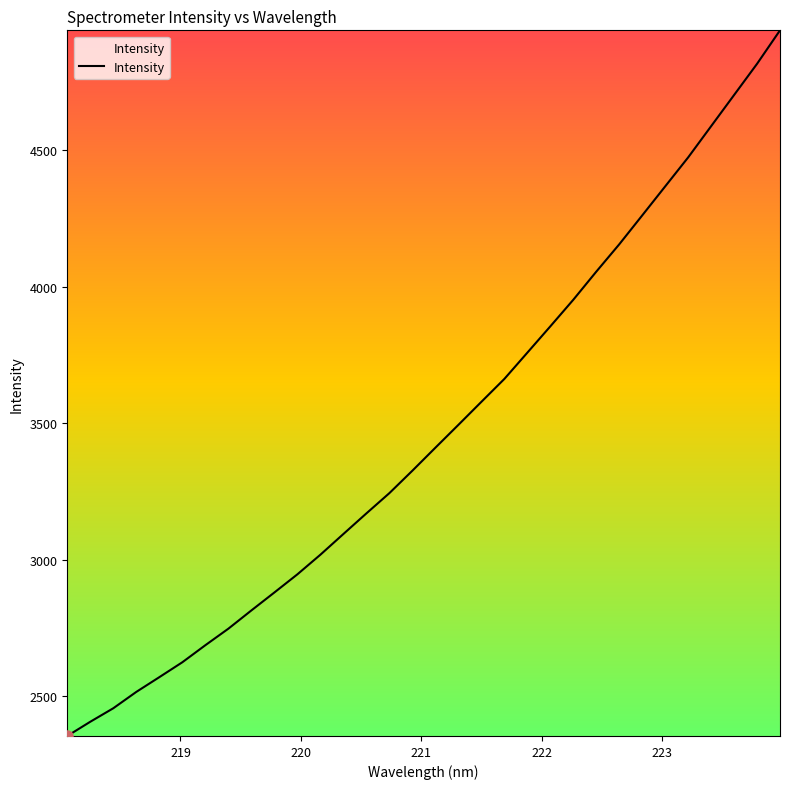

Reading left to right, extract all data points from this chart.

2353.1	2405.3	2454.8	2514.8	2568.8	2623.4	2685.9	2746.5	2813.4	2879.2	2945.7	3017.7	3093.6	3169.1	3243.4	3325.6	3409.9	3493.5	3577.9	3661.9	3758.2	3854.7	3952.2	4055.2	4155.5	4261.4	4367.8	4474.1	4588.5	4702.8	4817.2	4940.0